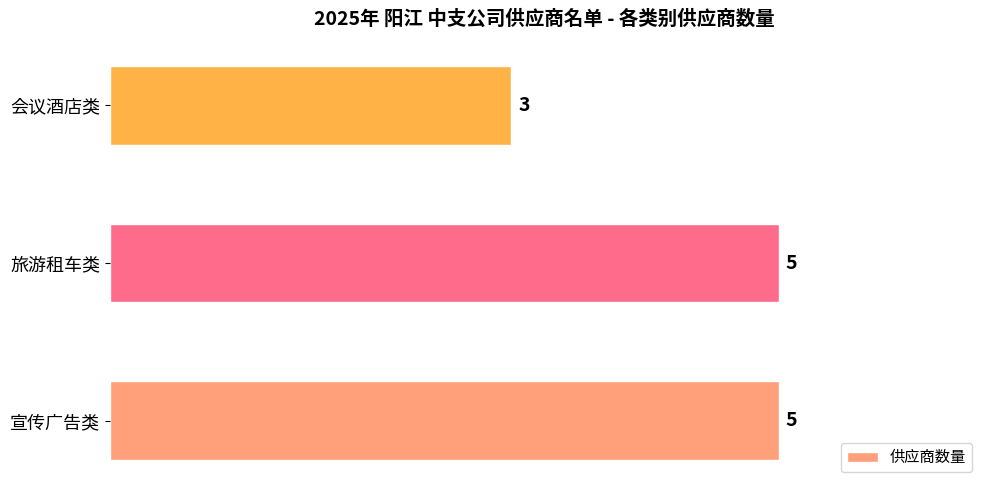

Approximately how many times larger is the value at 宣传广告类 compared to 旅游租车类?

1.0